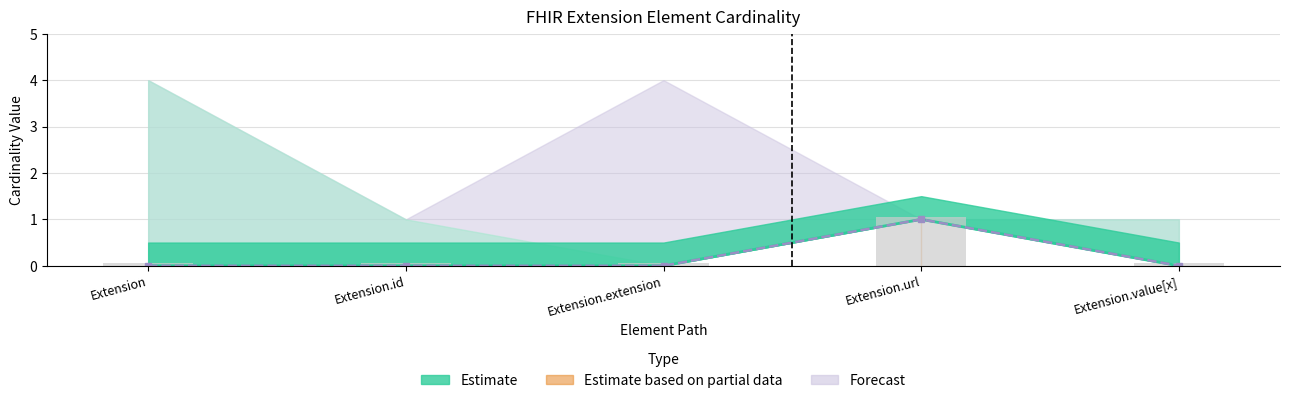

The value of Min at Extension is -1. True or false?

False